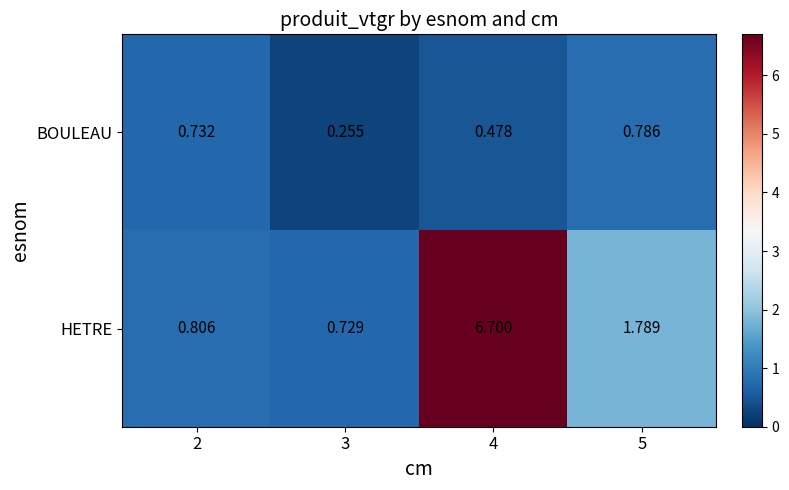

At 4, list the series in order from largest to smallest.

HETRE, BOULEAU